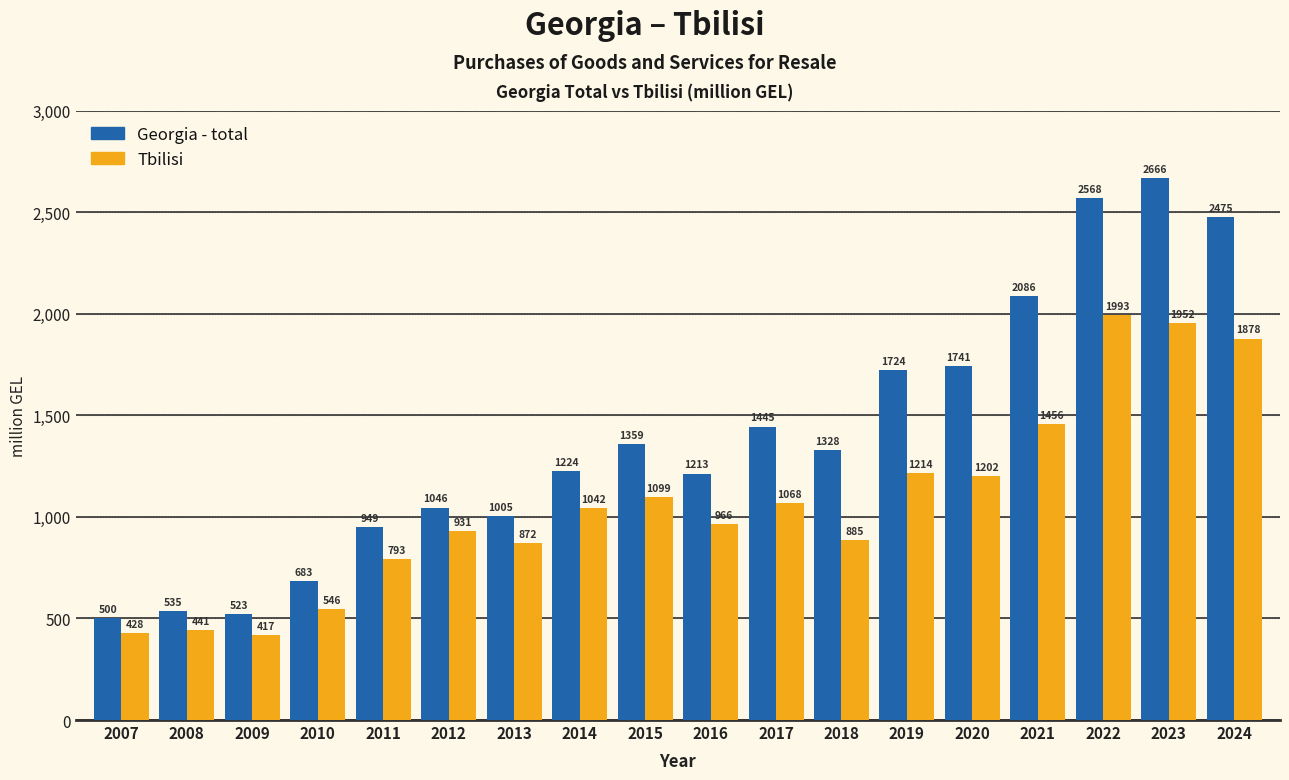

Which label corresponds to the smallest value in the chart?

2009